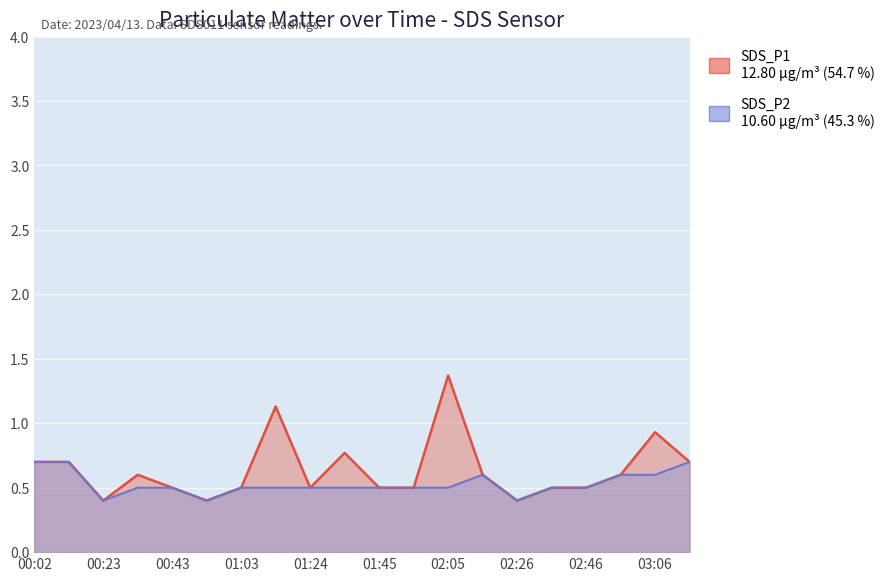

Which label corresponds to the smallest value in the chart?

00:23